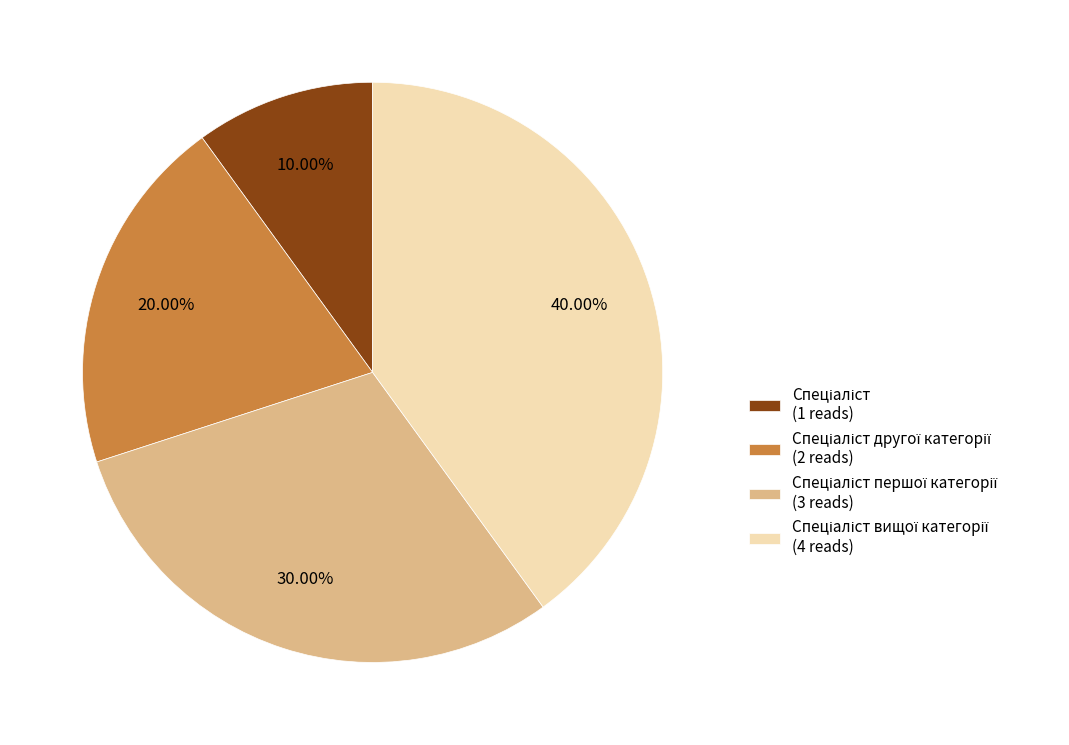

Is there any slice that represents more than half of the pie?

No